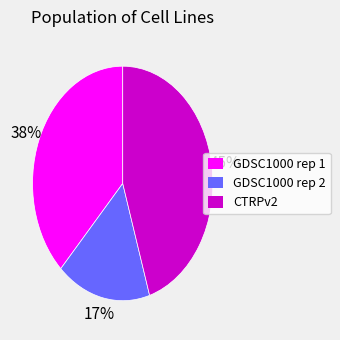

Is there any slice that represents more than half of the pie?

No